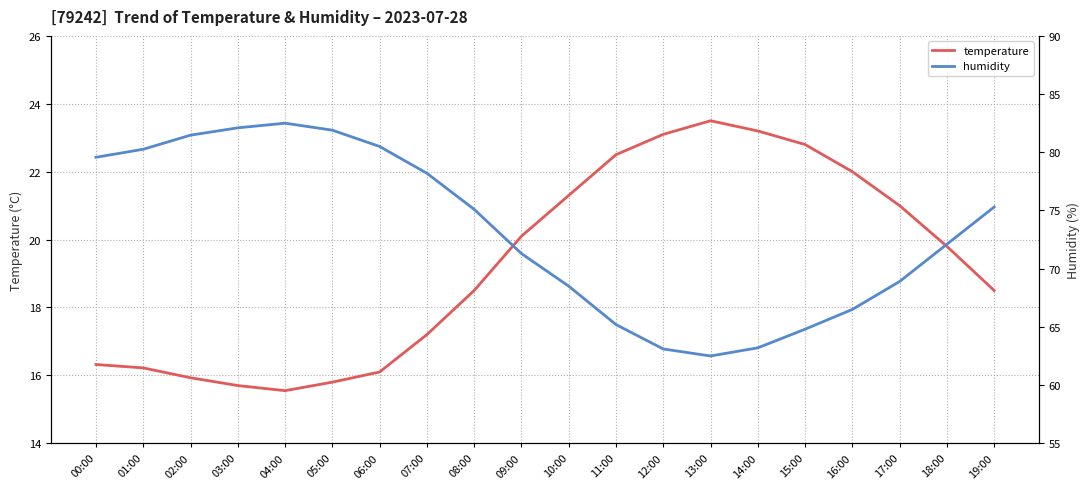

Does the chart have visible grid lines?

Yes